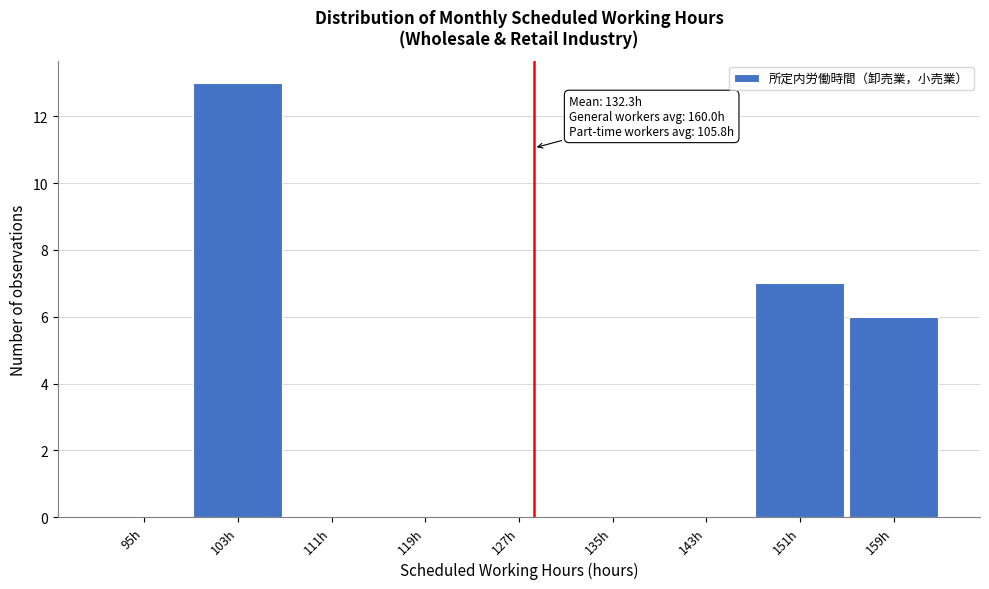

Reading left to right, extract all data points from this chart.

95h=0	103h=13	111h=0	119h=0	127h=0	135h=0	143h=0	151h=7	159h=6